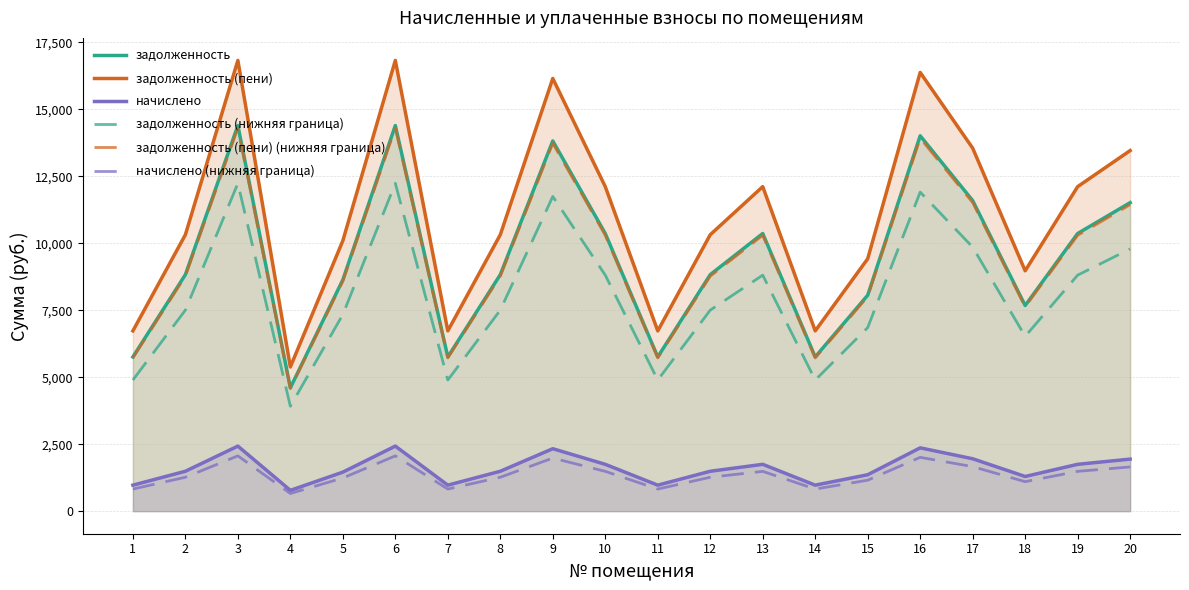

List the labels in order of задолженность (пени) value, largest first.

3, 6, 16, 9, 17, 20, 10, 13, 19, 2, 8, 12, 5, 15, 18, 1, 7, 11, 14, 4